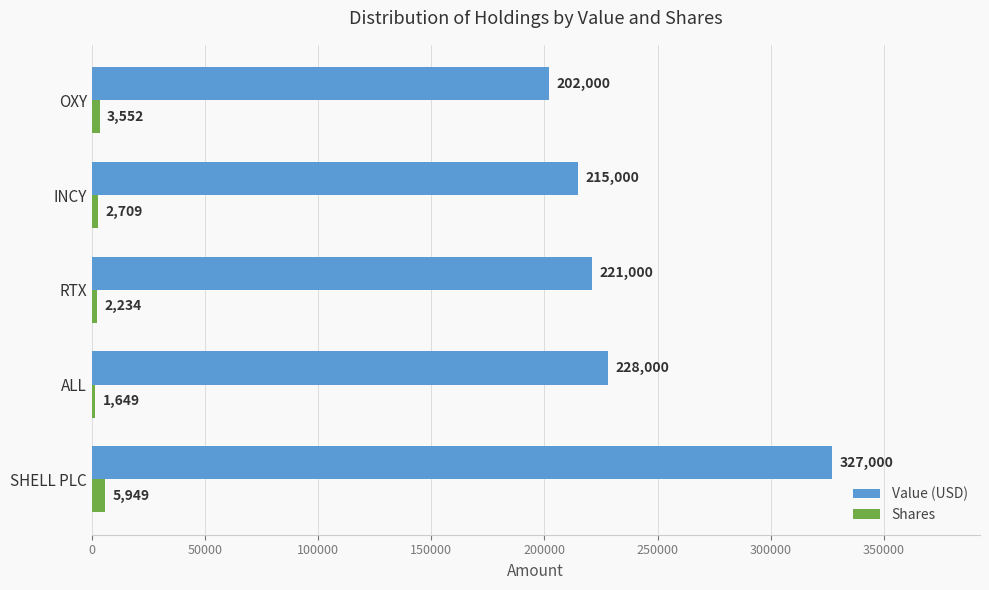

The value of Value (USD) at RTX is 221000. True or false?

True